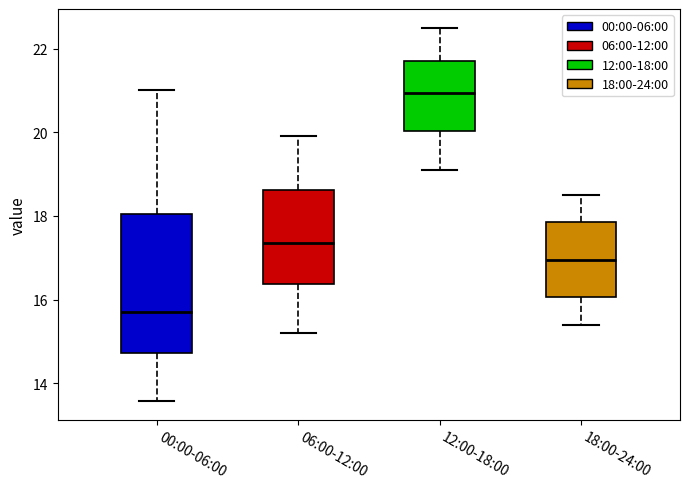

Which box has the highest median line?

12:00-18:00